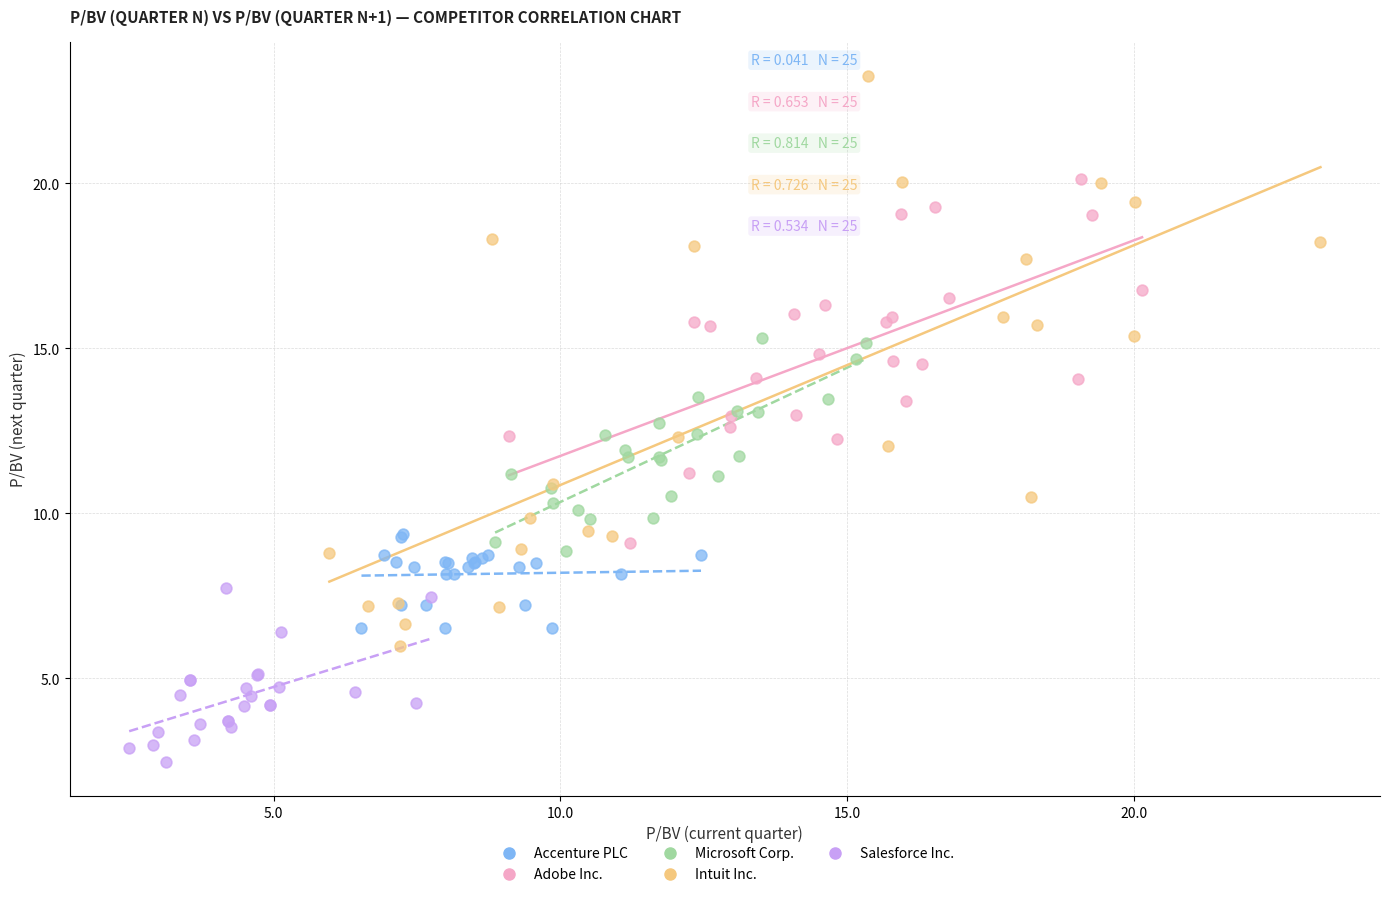

Which series contains the highest Y value?

Intuit Inc.